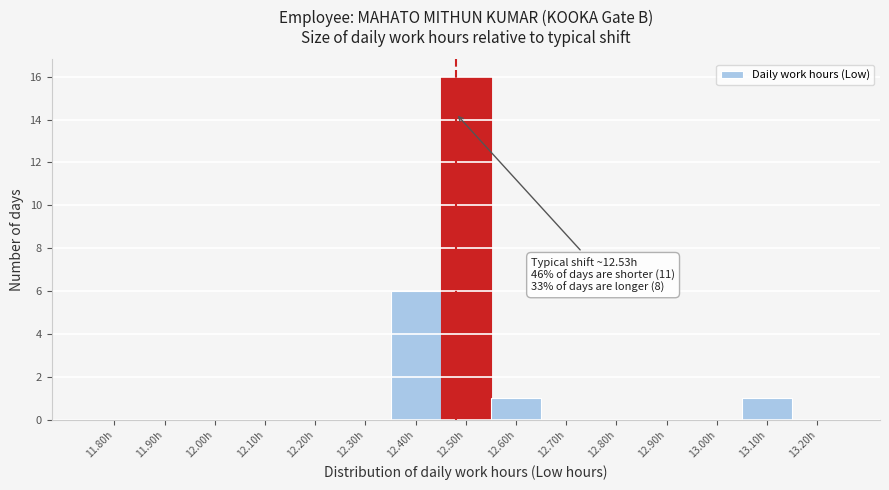

Reading left to right, list all the values displayed in this chart.

11.80h=0	11.90h=0	12.00h=0	12.10h=0	12.20h=0	12.30h=0	12.40h=6	12.50h=16	12.60h=1	12.70h=0	12.80h=0	12.90h=0	13.00h=0	13.10h=1	13.20h=0